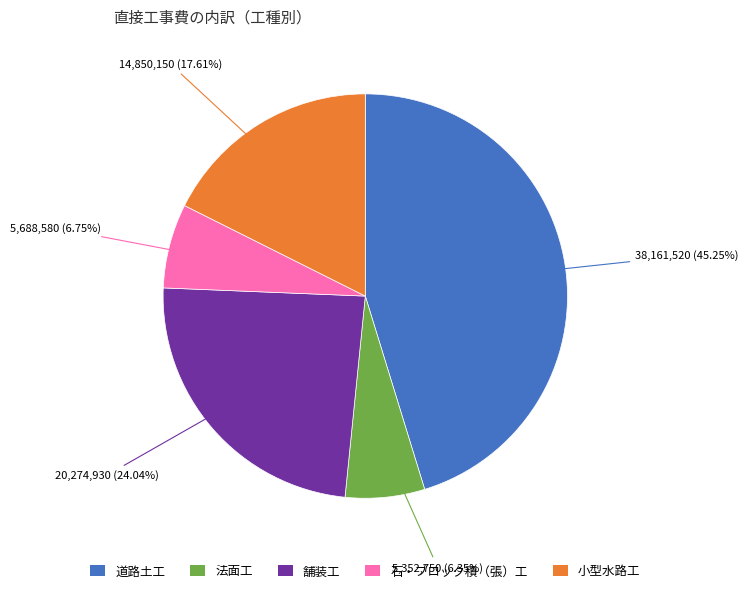

Approximately how many times larger is the value at 小型水路工 compared to 石・ブロック積（張）工?

2.6